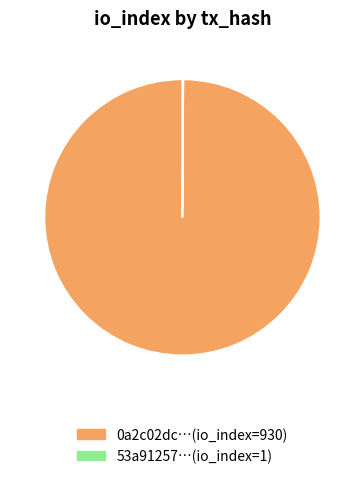

Is there a majority slice in this chart?

Yes